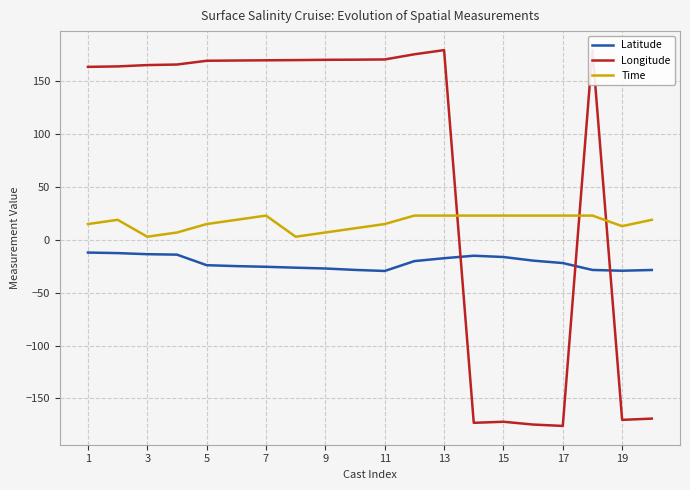

True or false: Latitude and Time intersect in this chart.

False